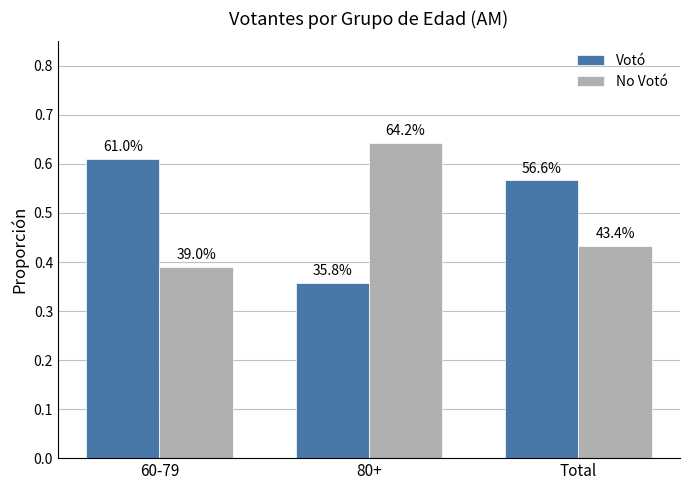

Reading right to left, transcribe all the data shown in this chart.

Votó: 0.6	0.4	0.6
No Votó: 0.4	0.6	0.4